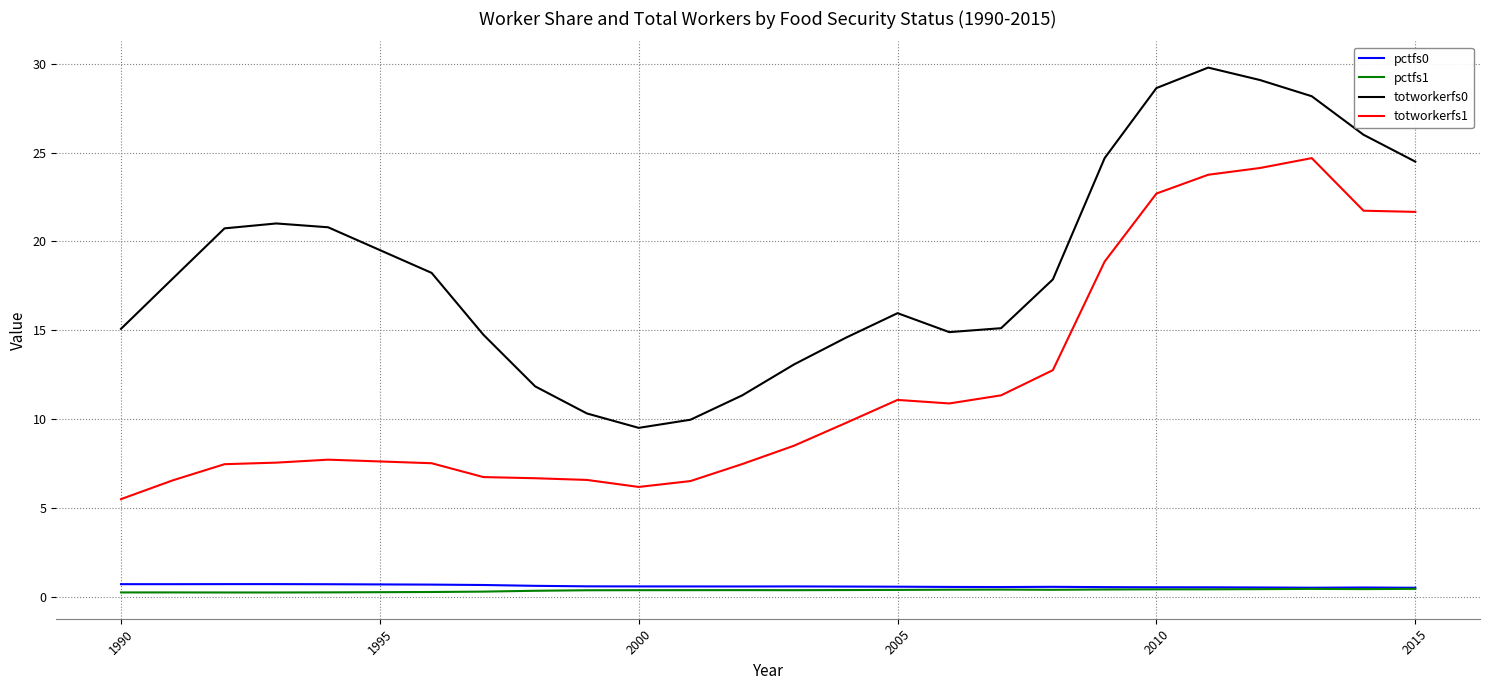

What are all the series names shown in the legend?

pctfs0, pctfs1, totworkerfs0, totworkerfs1